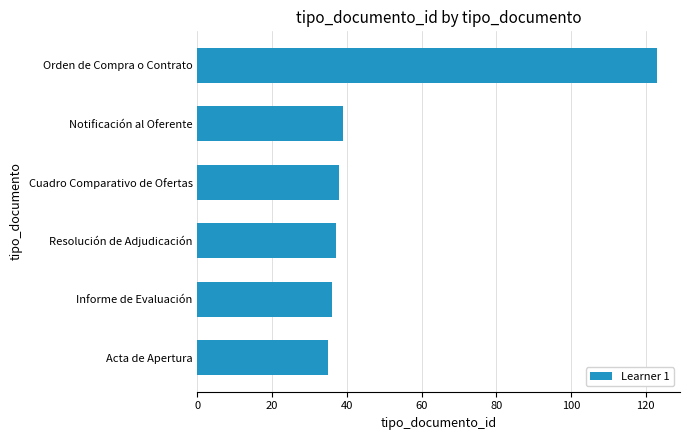

What is the sum of all values?

308